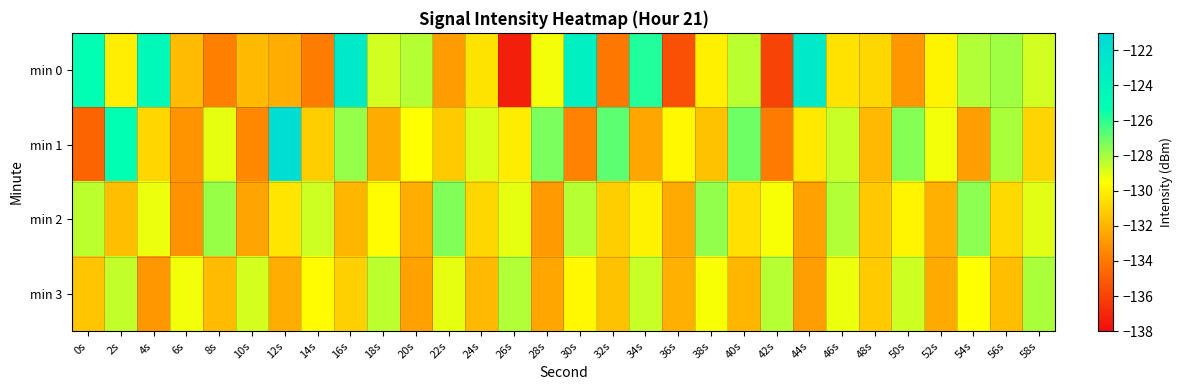

At 24s, list the series in order from largest to smallest.

min 1, min 0, min 2, min 3